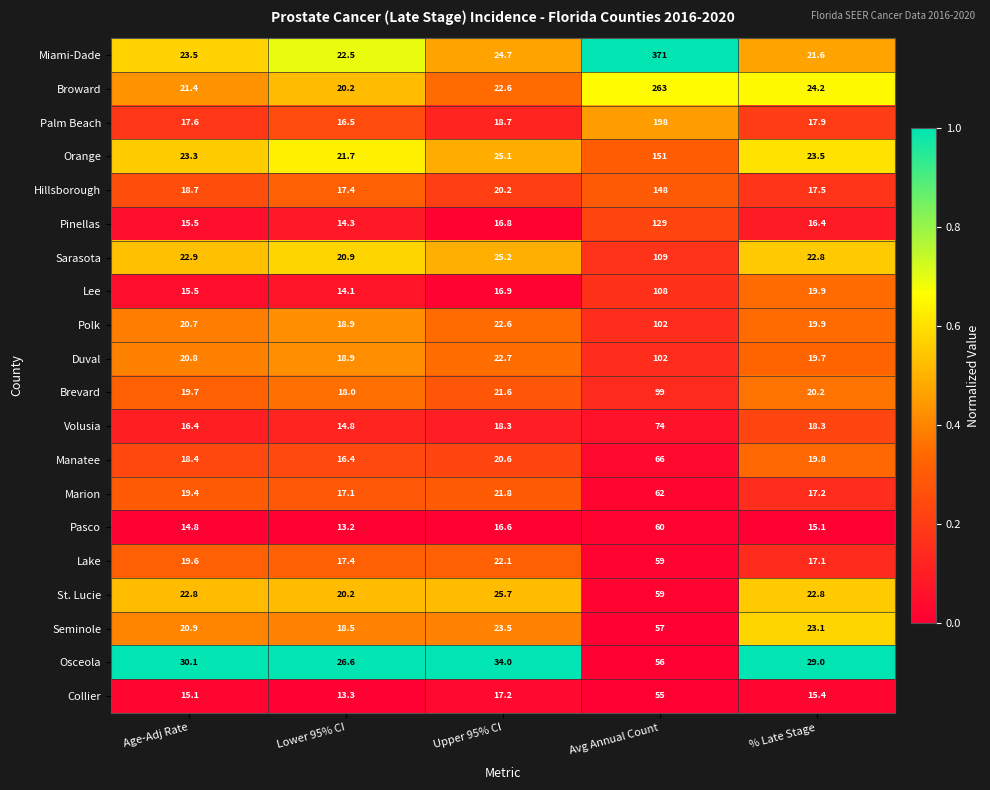

The value of Sarasota at % Late Stage is 37.2. True or false?

False